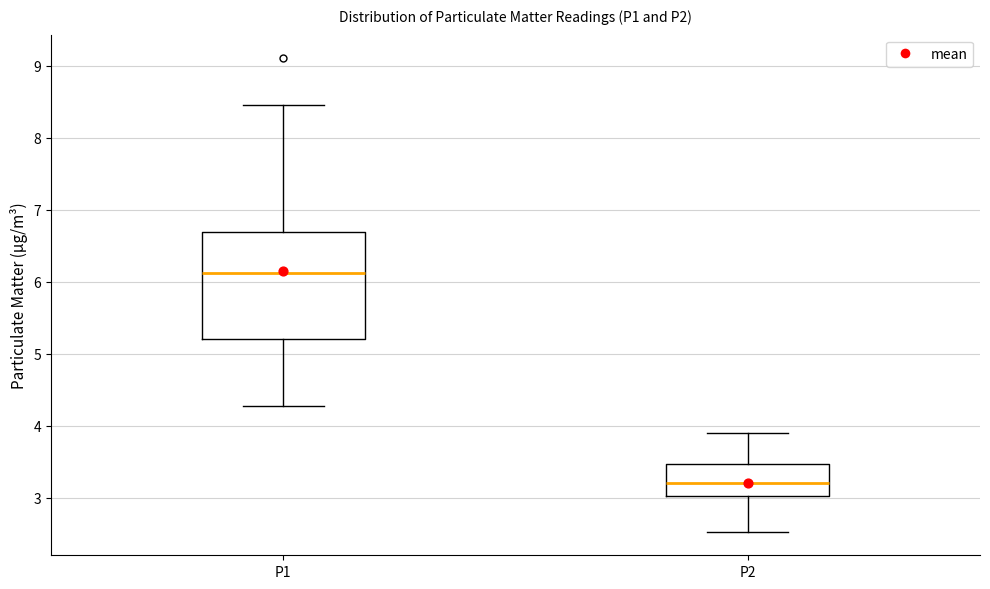

Which box is the tallest, from its lower edge to its upper edge?

P1